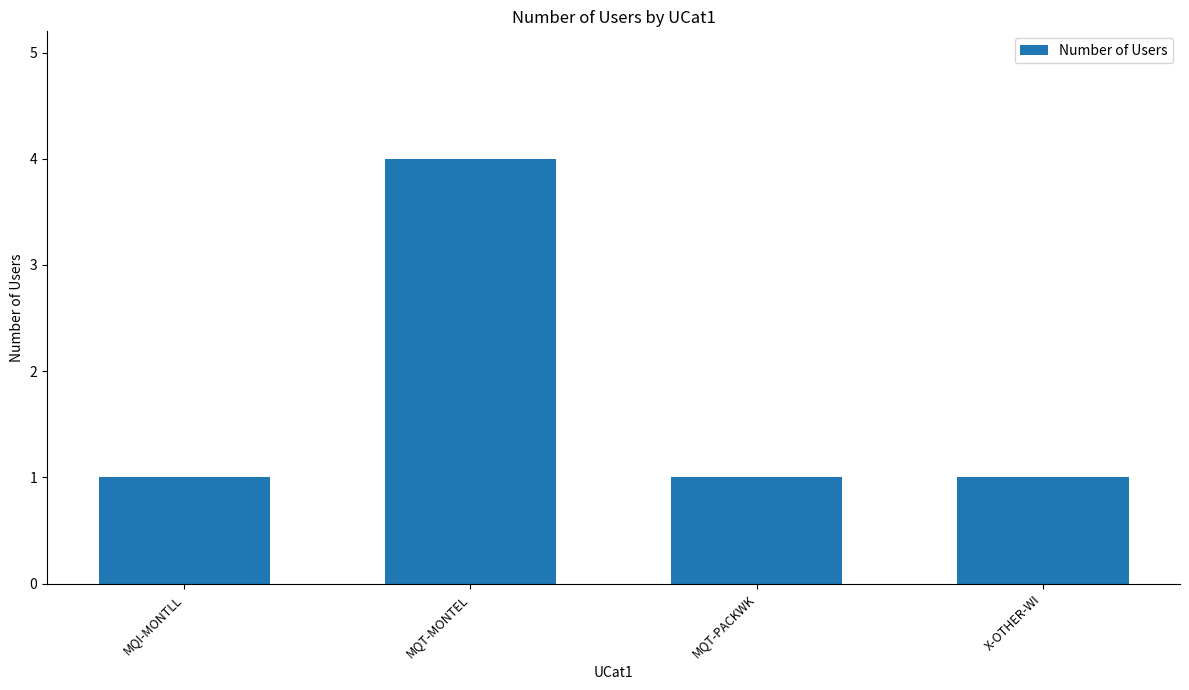

How many bars are there in total?

4